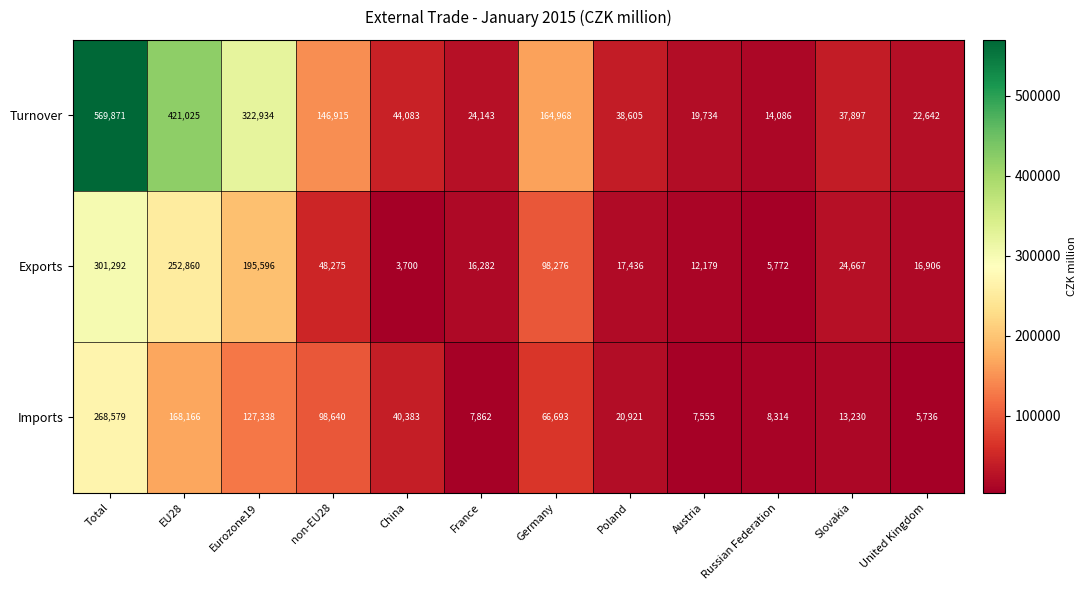

What is the difference between the highest and lowest values at France?

16281